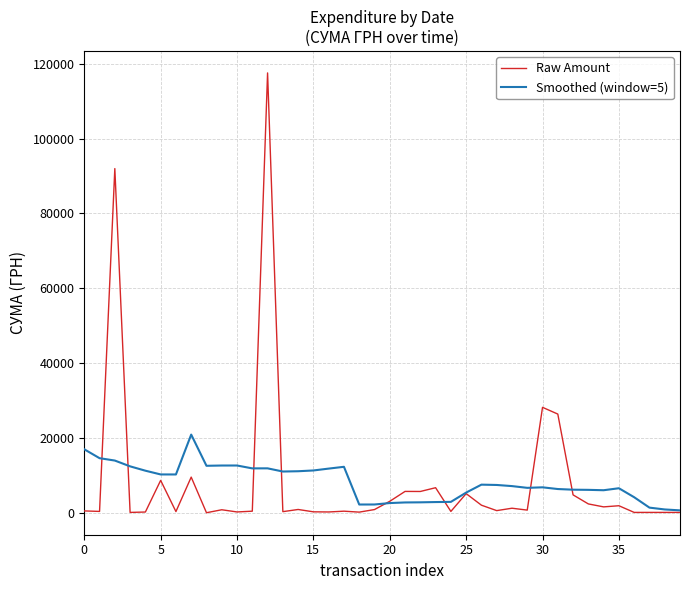

Which series has the largest range (max minus min)?

Raw Amount